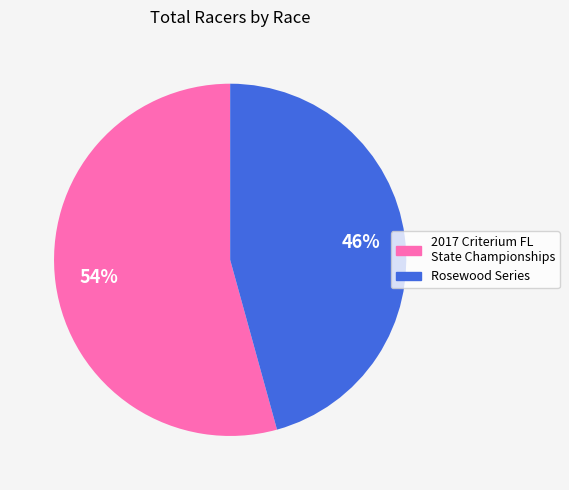

To the nearest percent, what is the average slice percentage?

50%